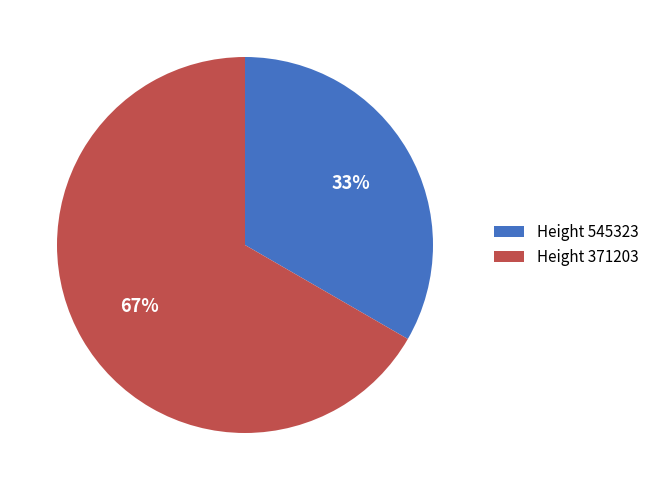

To the nearest percent, what is the average slice percentage?

50%